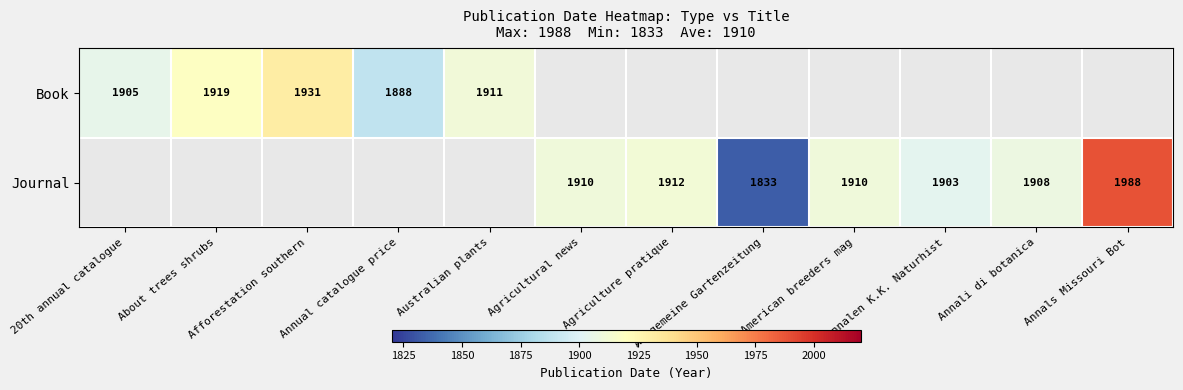

What is the minimum value shown in the chart?

1833.0